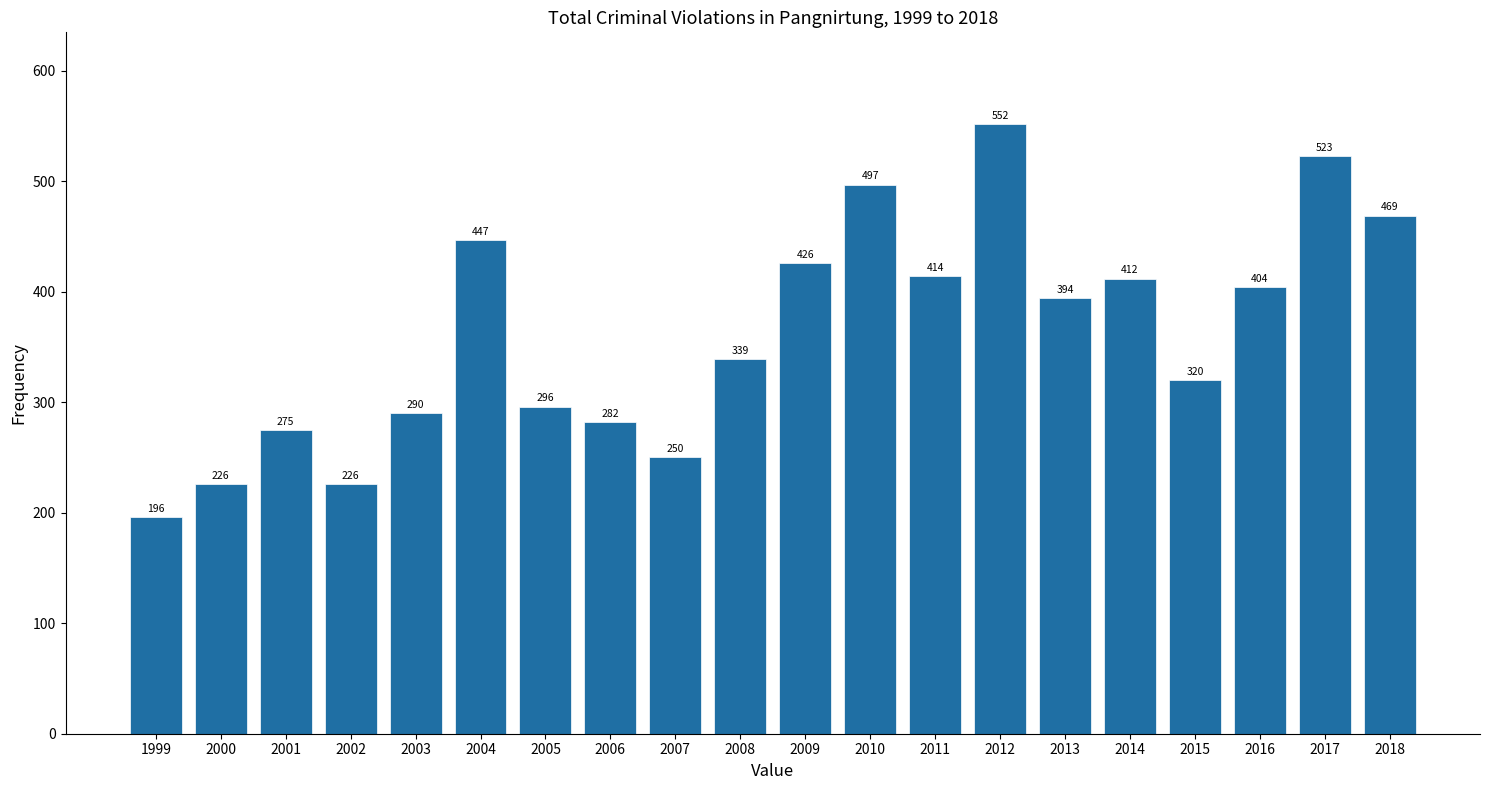

Reading right to left, extract all data points from this chart.

469	523	404	320	412	394	552	414	497	426	339	250	282	296	447	290	226	275	226	196